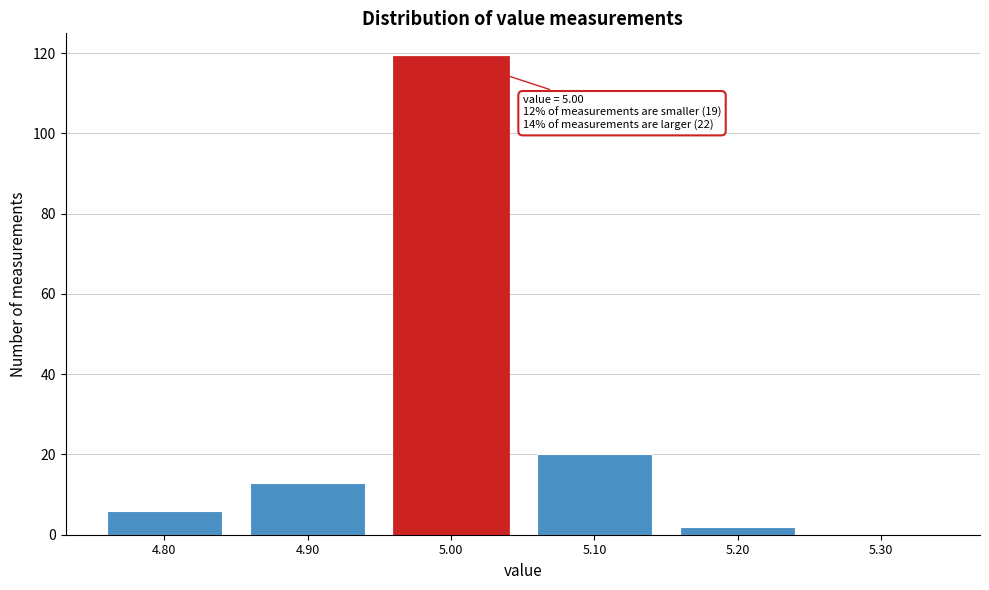

Which range on the x-axis has the tallest bar?

4.95 to 5.05